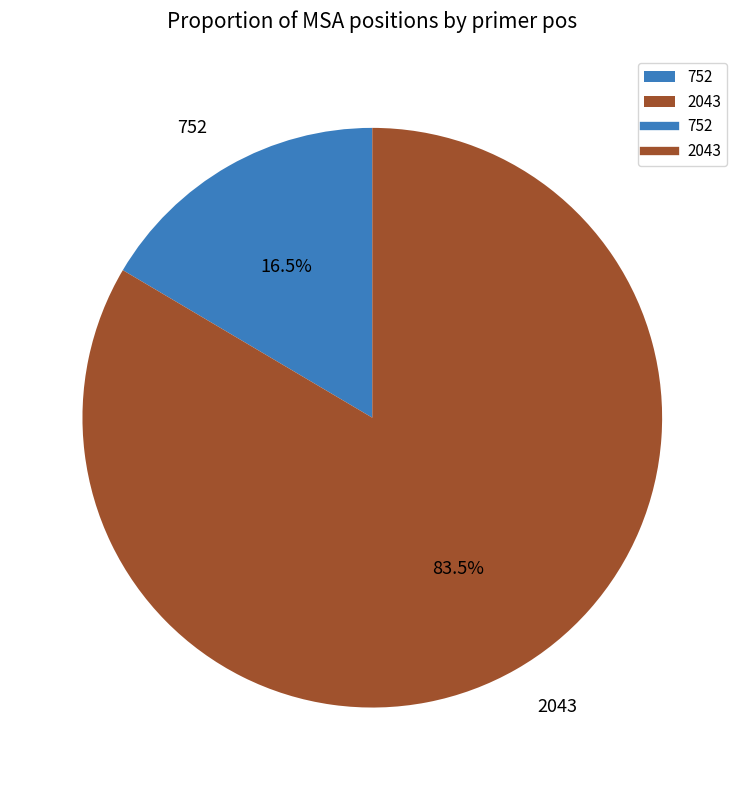

Which slice is the smallest?

752